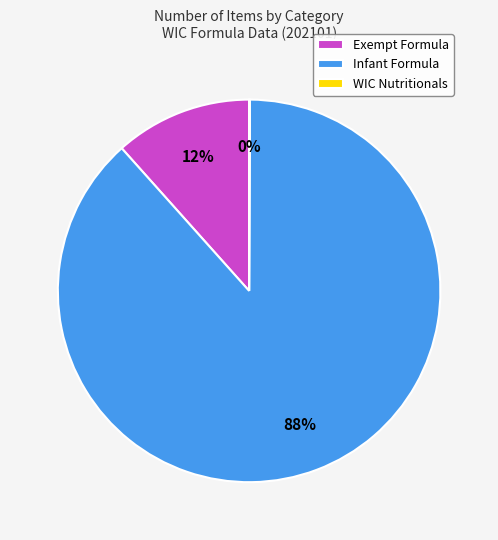

To the nearest percent, what is the average slice percentage?

33%